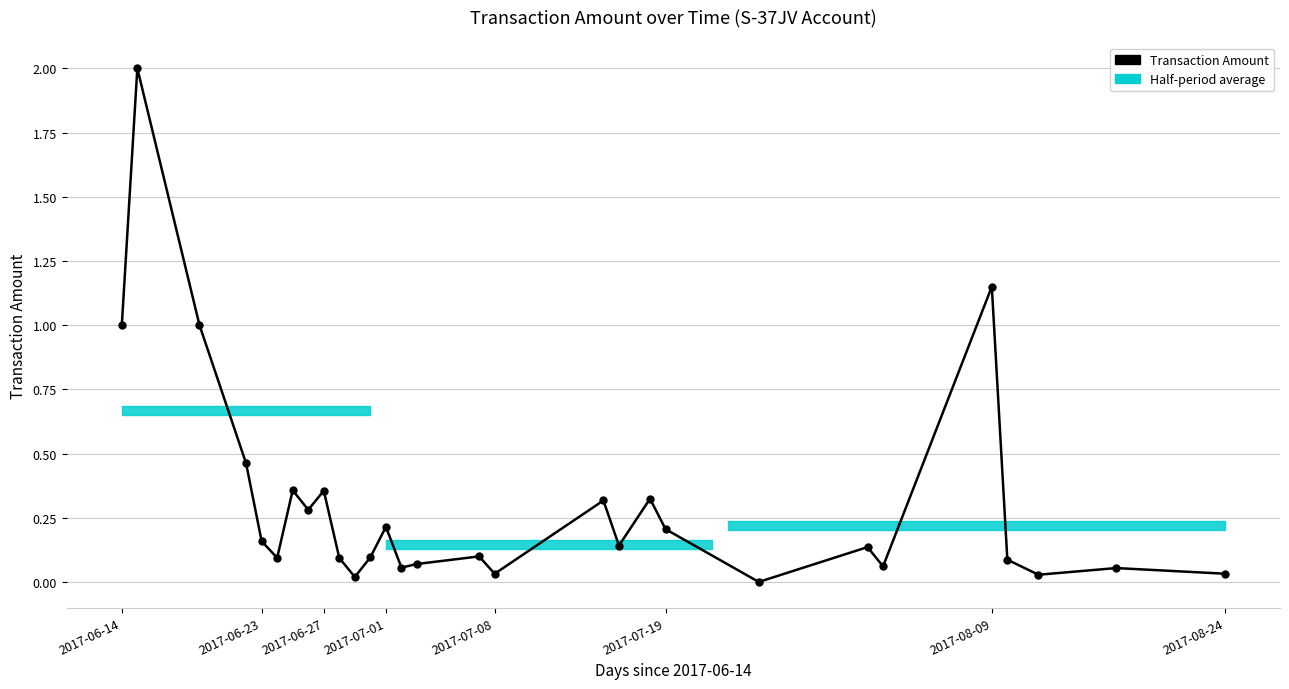

What is the difference between the maximum and minimum values?

2.0